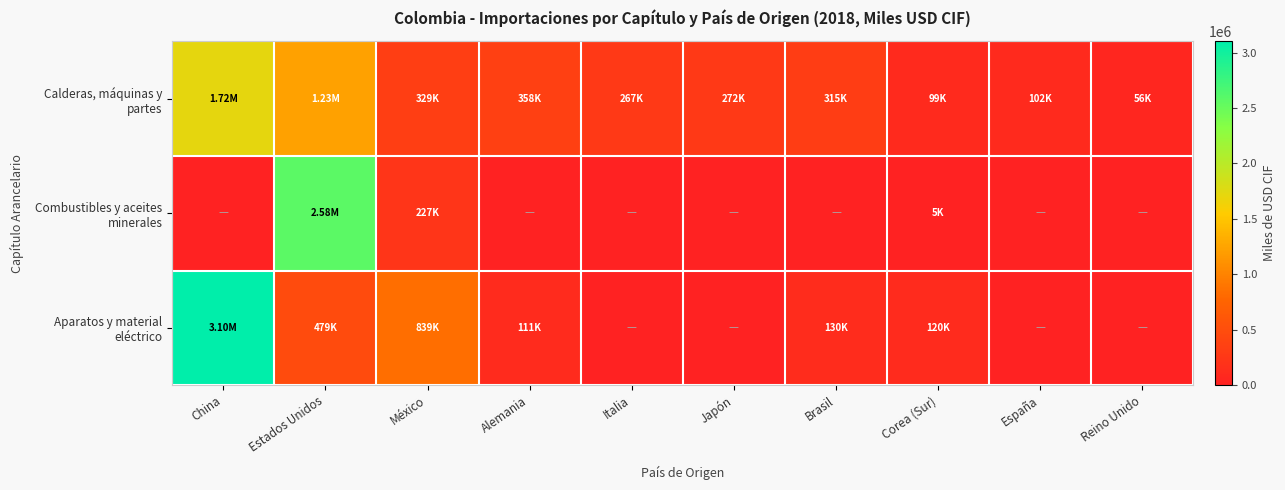

How many categories are shown in the chart?

10